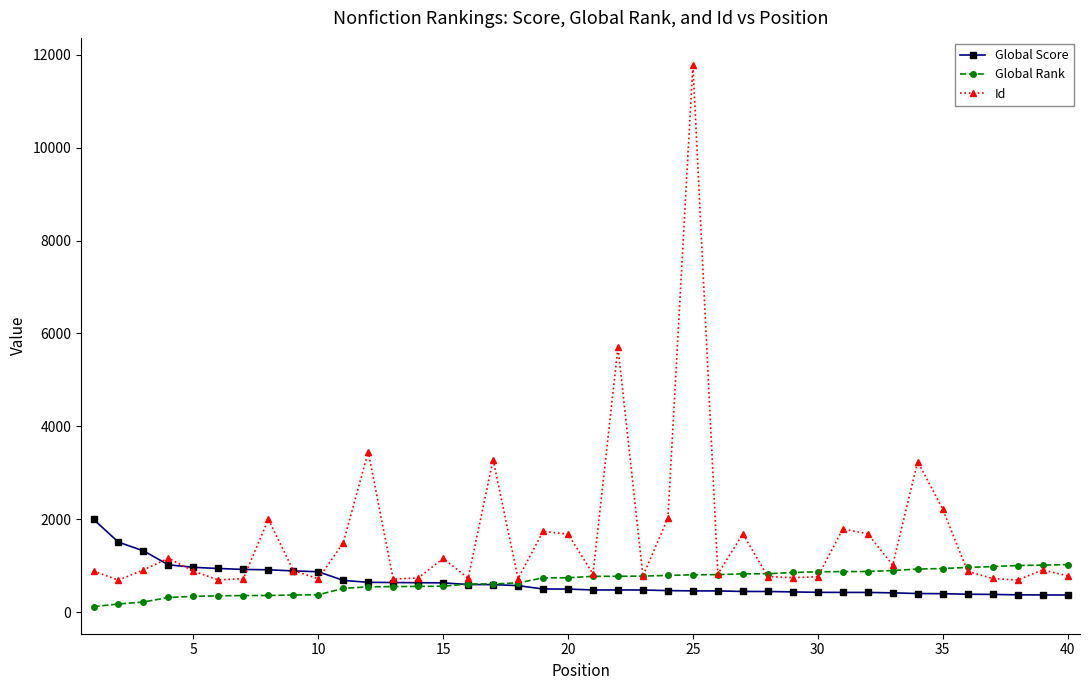

Rank the series by their maximum value, from lowest to highest.

Global Rank, Global Score, Id